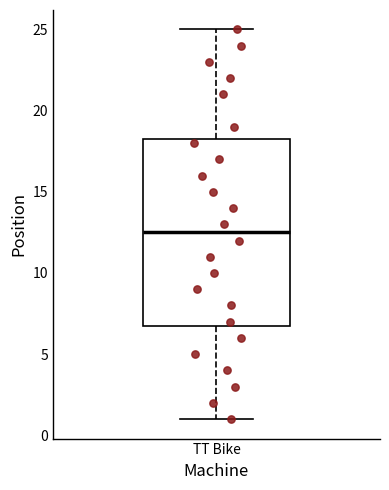

Transcribe this box plot: give where the median line is, the range the box spans, and where the two whiskers end, as read against the y-axis. The values are not printed on the chart, so give them approximately, as read against the axis.

median 12.5, box 7.0 to 18.5, whiskers 1.0 to 25.0